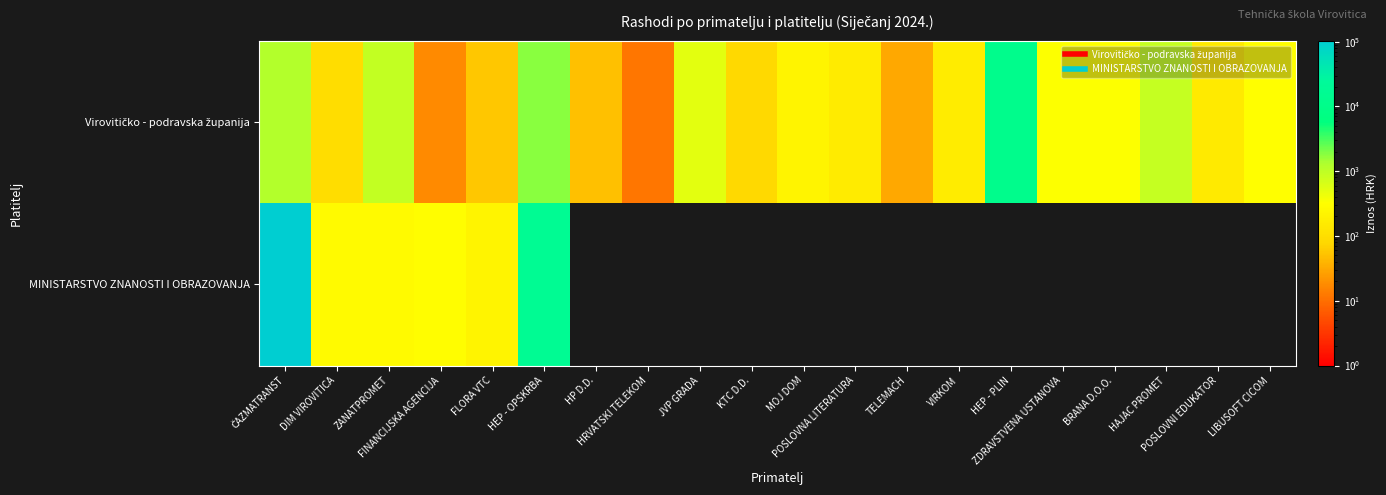

What is the difference between the highest and lowest values at MOJ DOM?

214.8